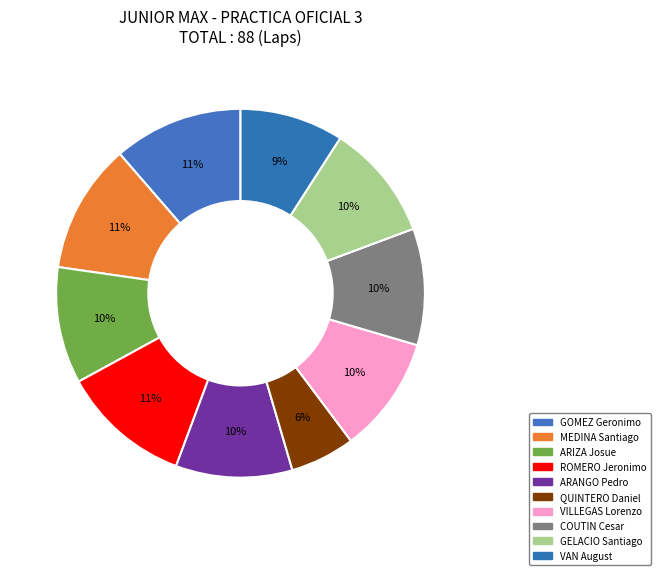

To the nearest percent, what is the combined percentage of ARANGO Pedro and VAN August?

19%